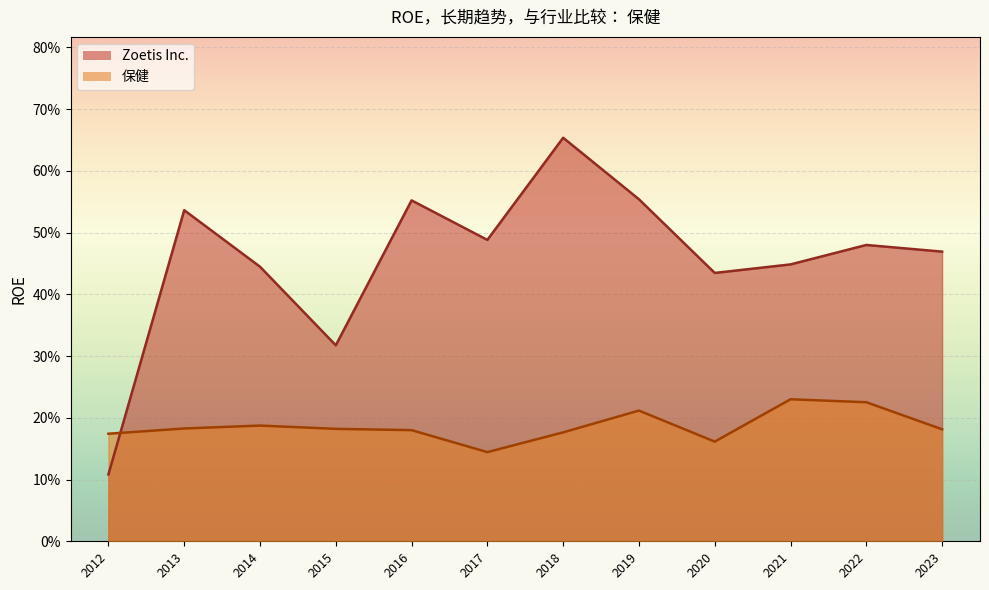

Count the 保健 values in the range 0 to 1.

12